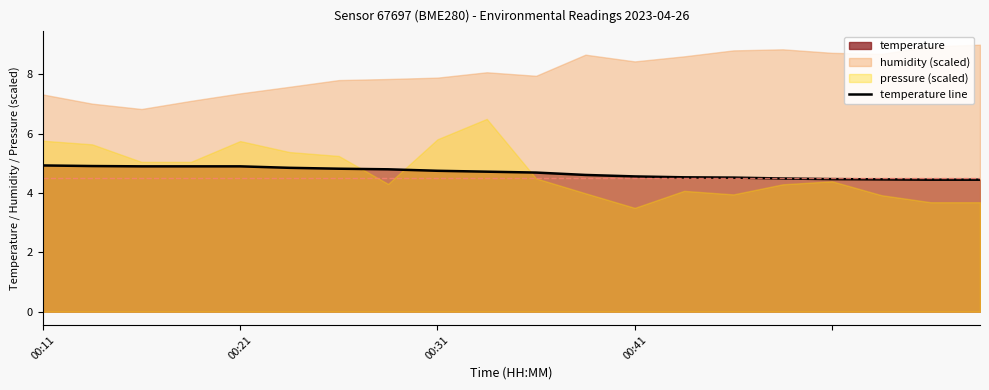

What is the maximum value for temperature line?

4.9